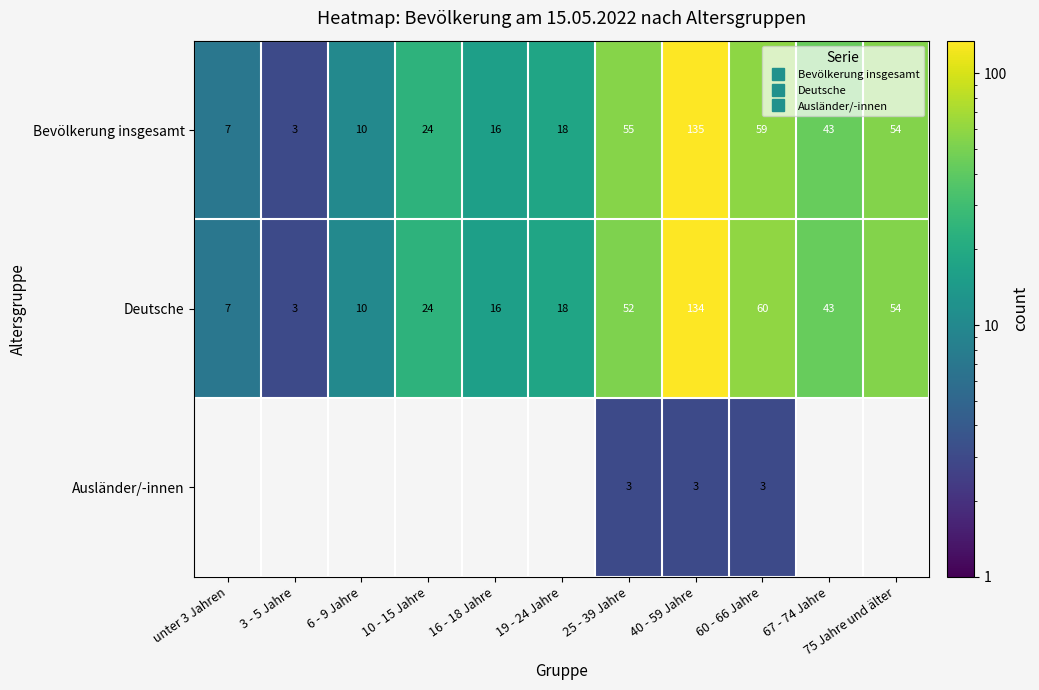

At which label does Bevölkerung insgesamt first exceed 24?

25 - 39 Jahre